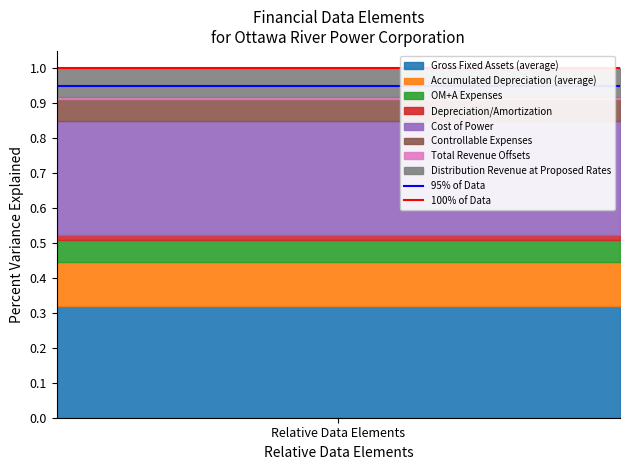

Which series has the largest total across all categories?

100% of Data